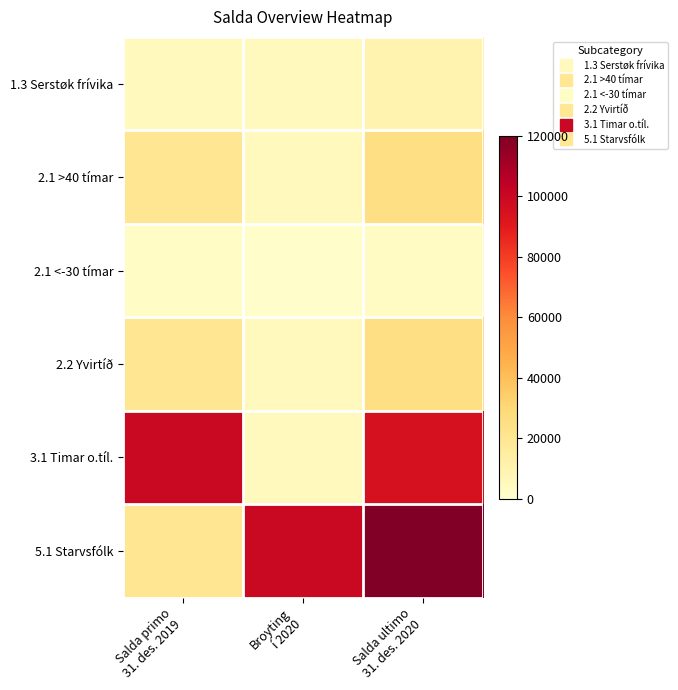

How many series are shown in this chart?

6